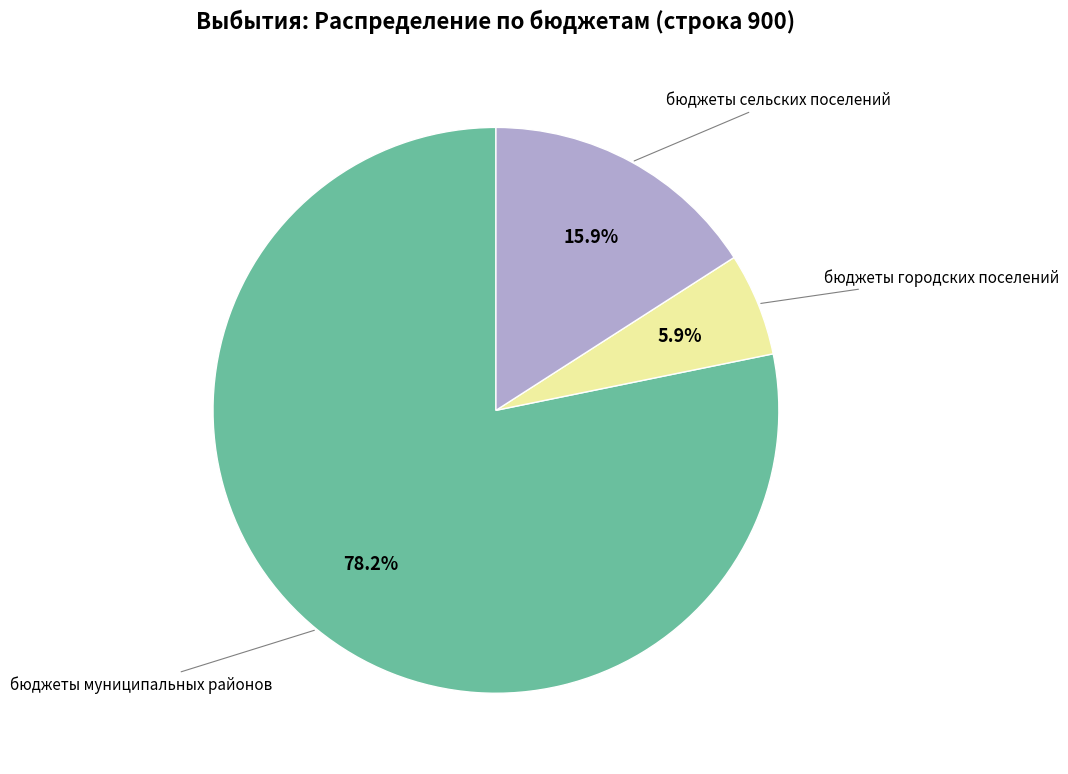

Is there a majority slice in this chart?

Yes